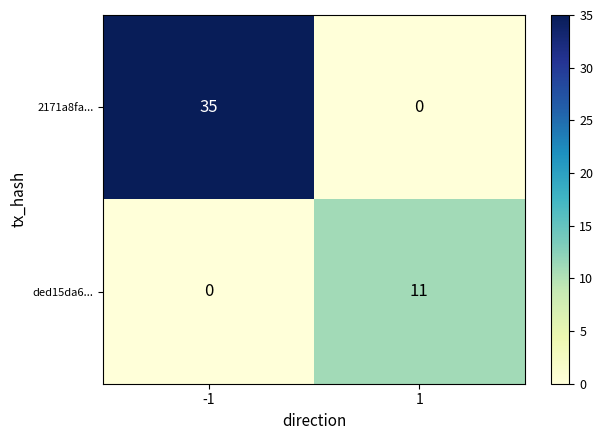

Reading left to right, transcribe all the data shown in this chart.

2171a8fa...: 35	0
ded15da6...: 0	11